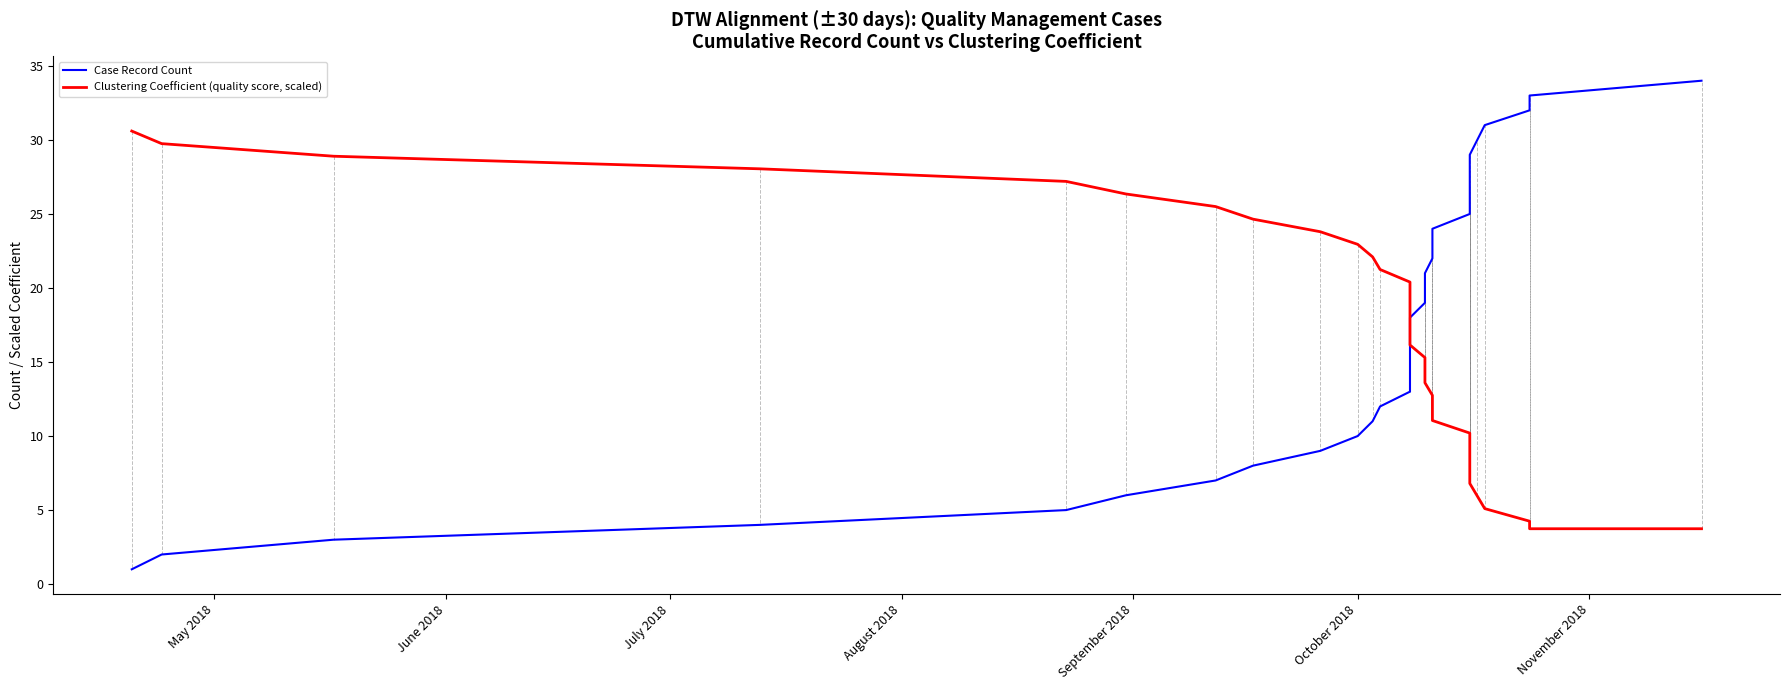

Is the value of Case Record Count at September 2018 greater than the value of Clustering Coefficient (quality score, scaled) at 30?

No